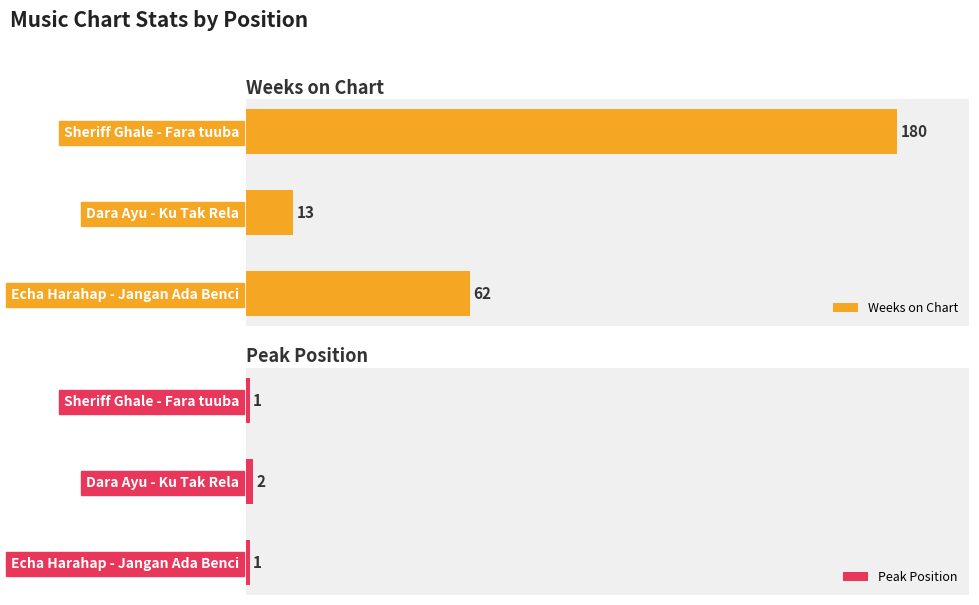

Count the Weeks on Chart values in the range 13 to 180.

3